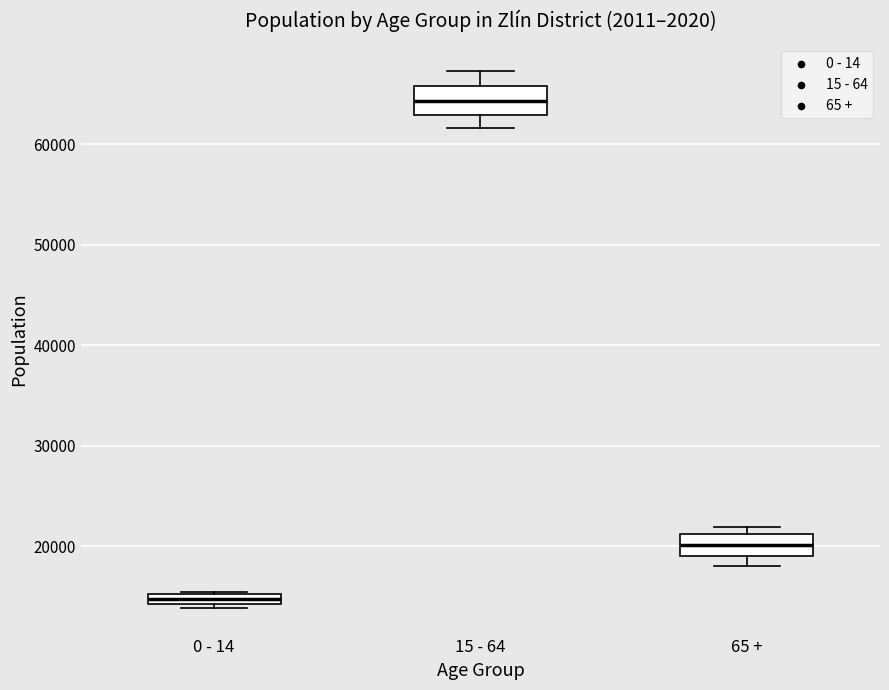

Where does the median line of the box for 65 + sit on the y-axis? The values are not printed on the chart, so give them approximately, as read against the axis.

20000